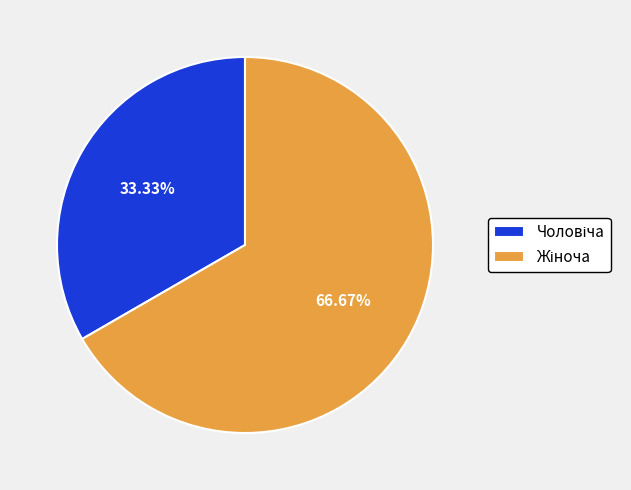

Is there a majority slice in this chart?

Yes